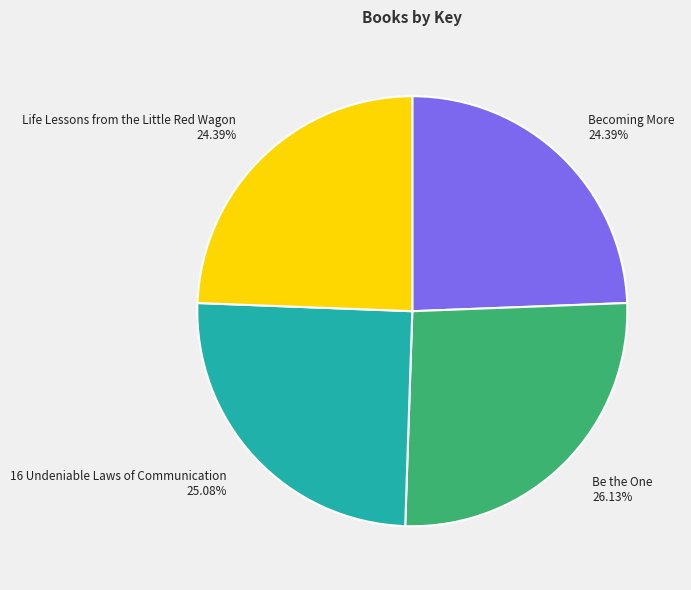

What is the largest slice in the pie chart?

Be the One